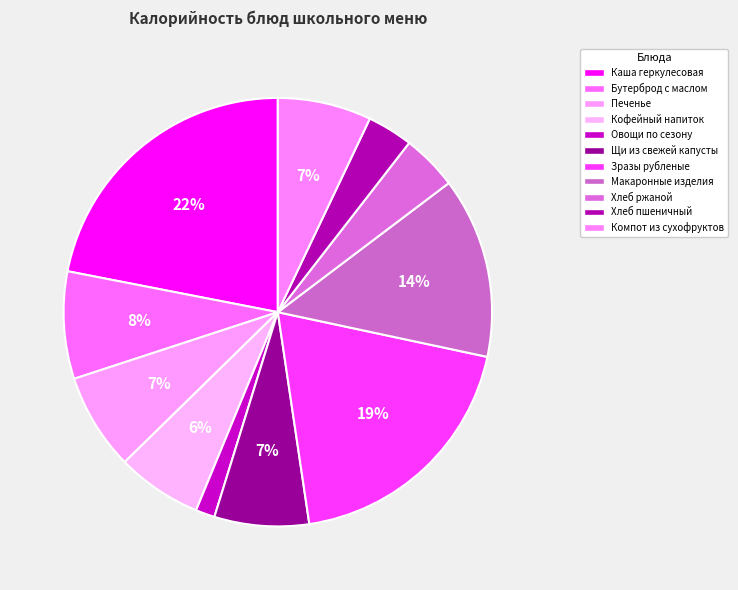

Combined, what portion of the pie is Печенье and Компот из сухофруктов?

14.4%